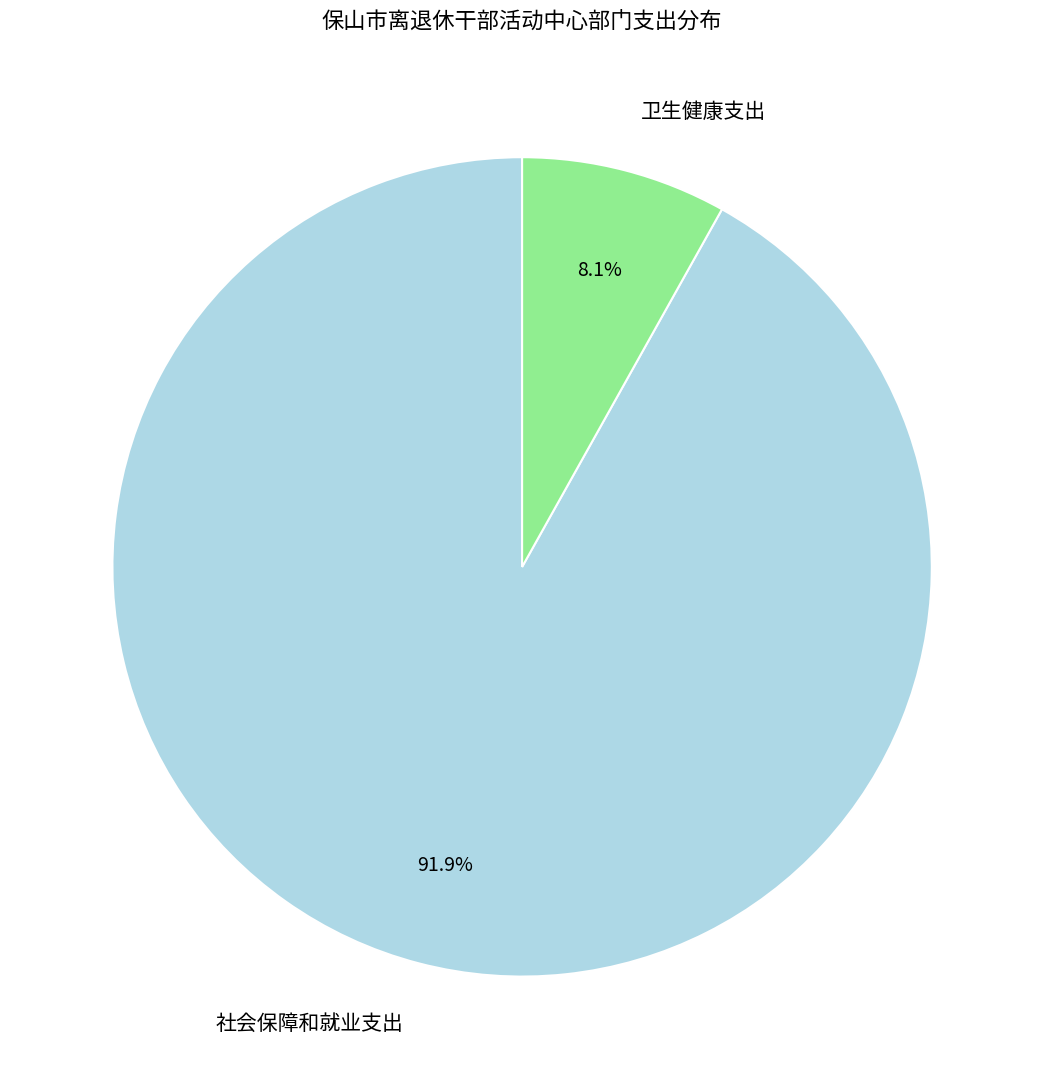

What is the largest slice in the pie chart?

社会保障和就业支出